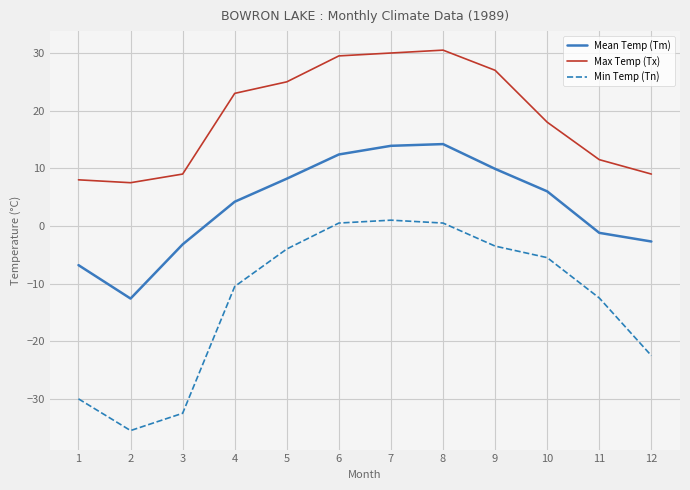

True or false: Mean Temp (Tm) and Max Temp (Tx) intersect in this chart.

False